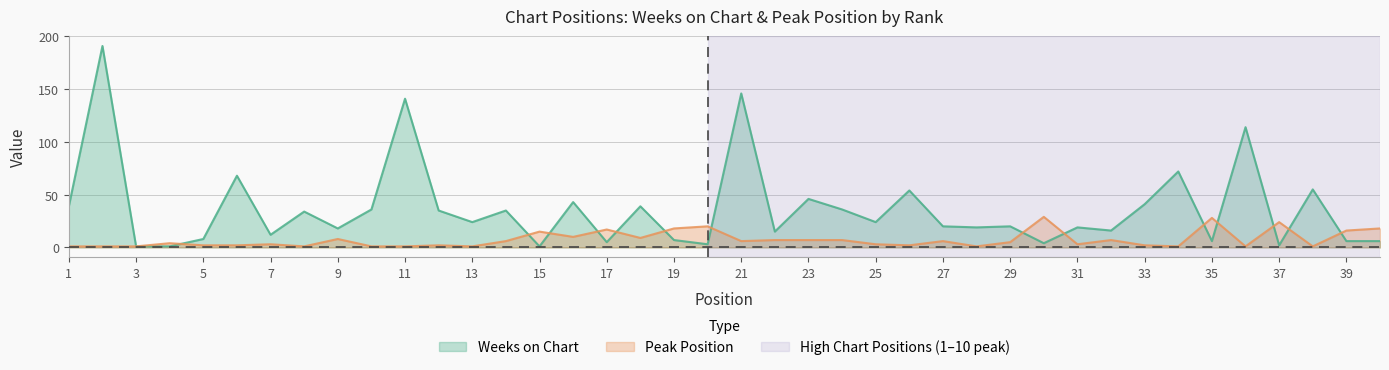

What is the average value of the Peak Position series?

7